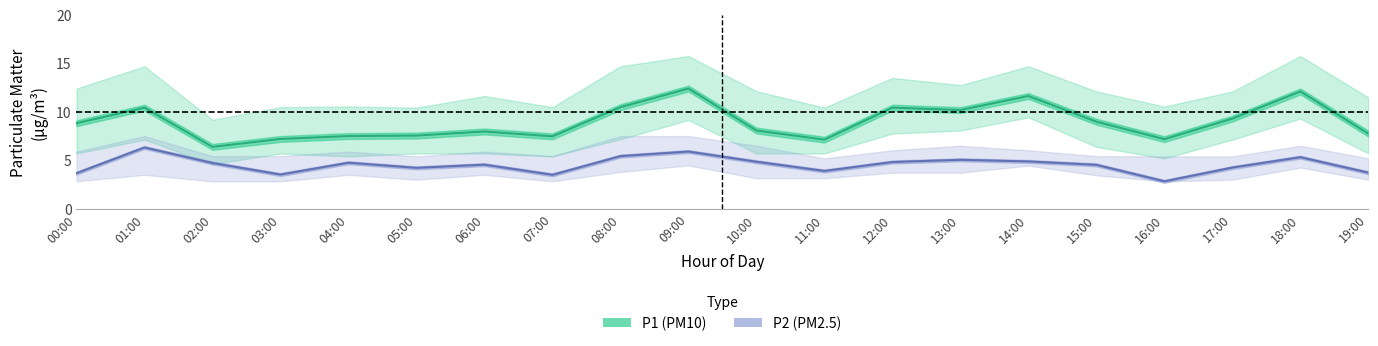

The P2 (PM2.5) series shows 2.2 at 08:00. True or false?

False